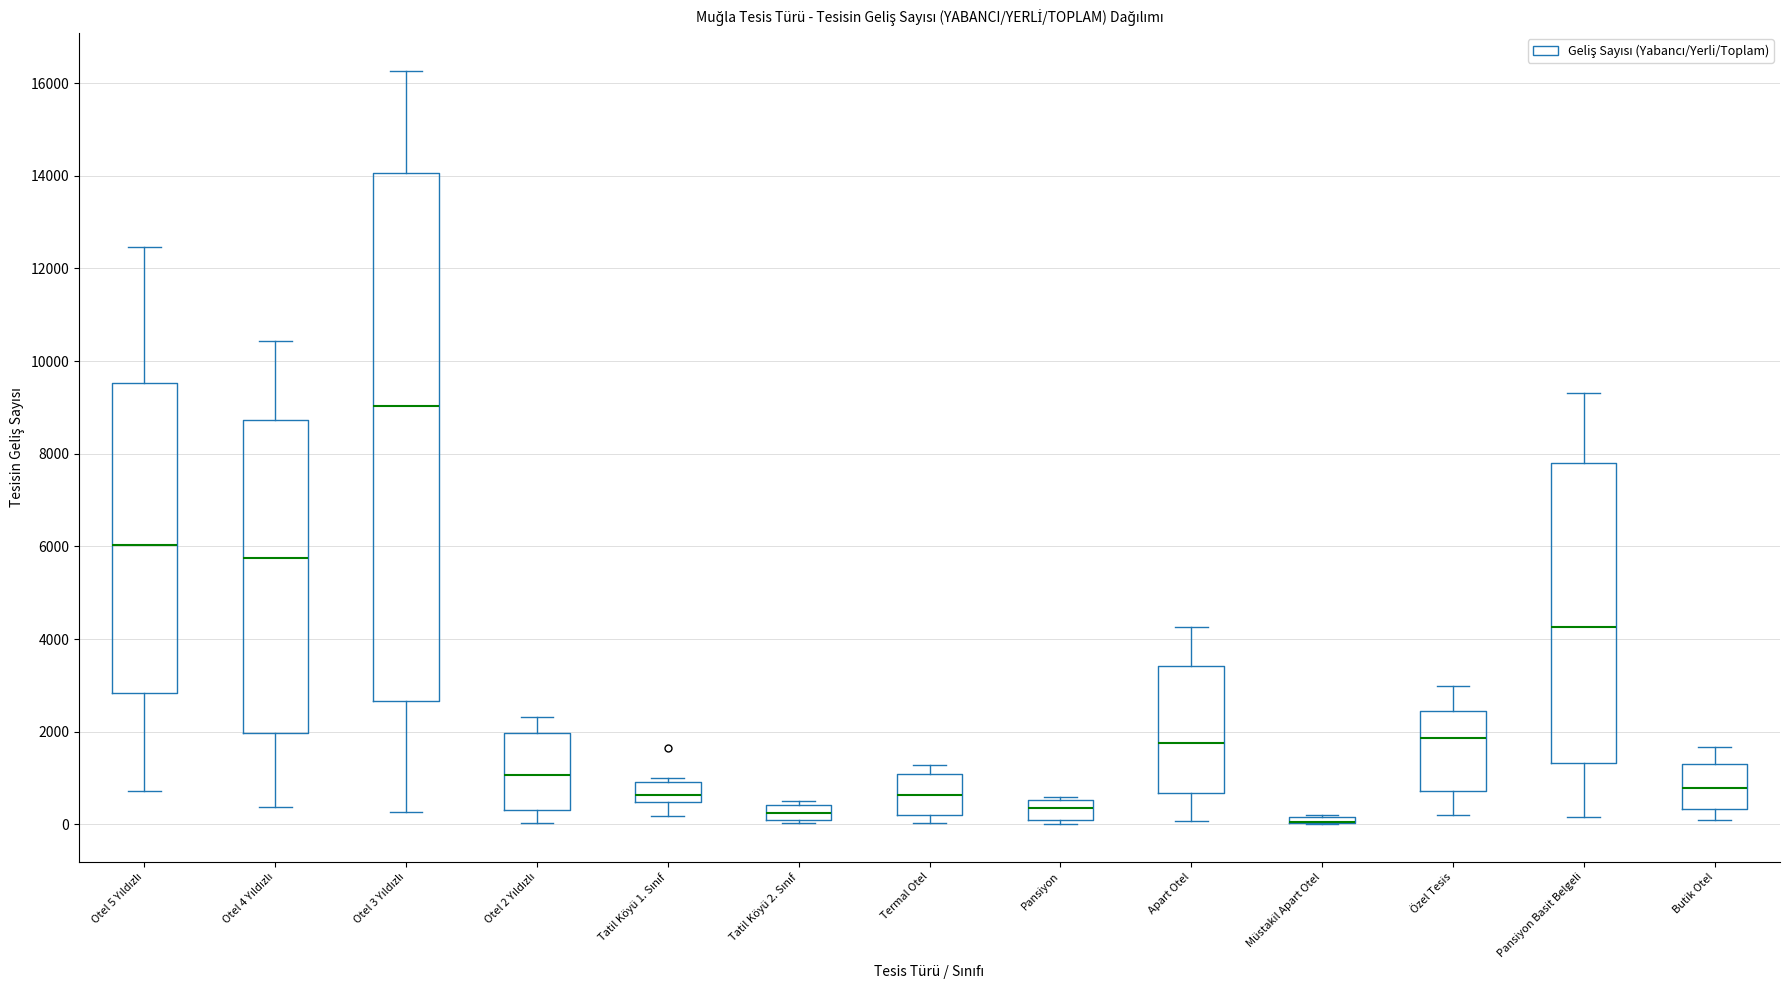

Where does the lower whisker of the box for Apart Otel end on the y-axis? The values are not printed on the chart, so give them approximately, as read against the axis.

0